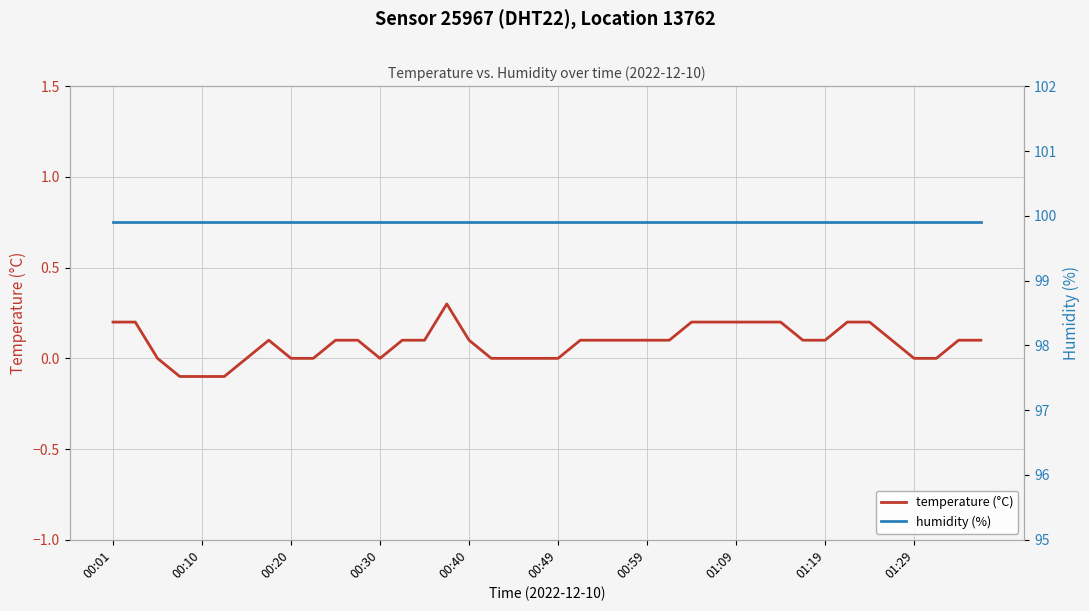

How many lines are shown in the chart?

2